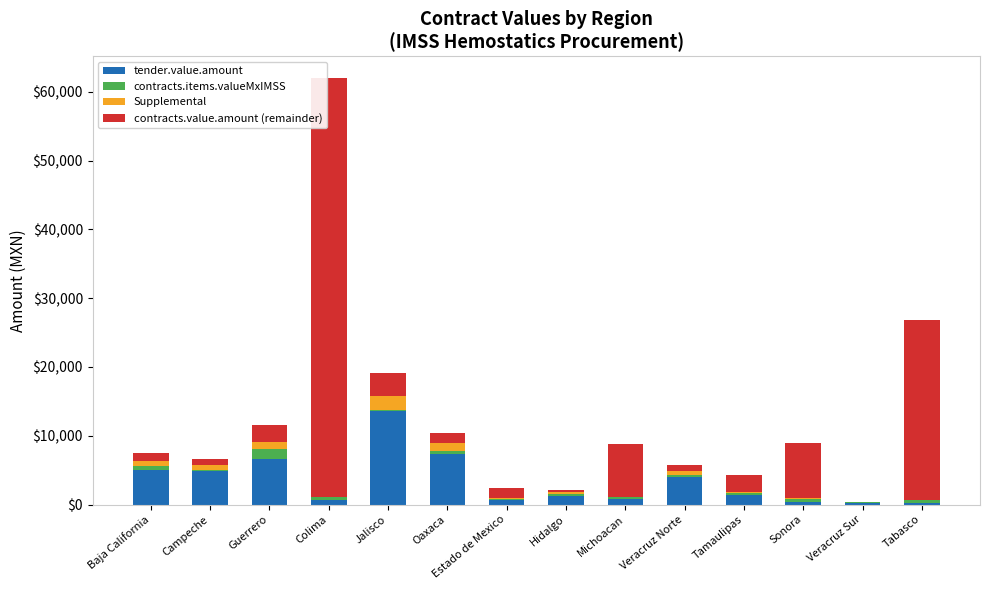

What is the highest value of the tender.value.amount series?

13664.8